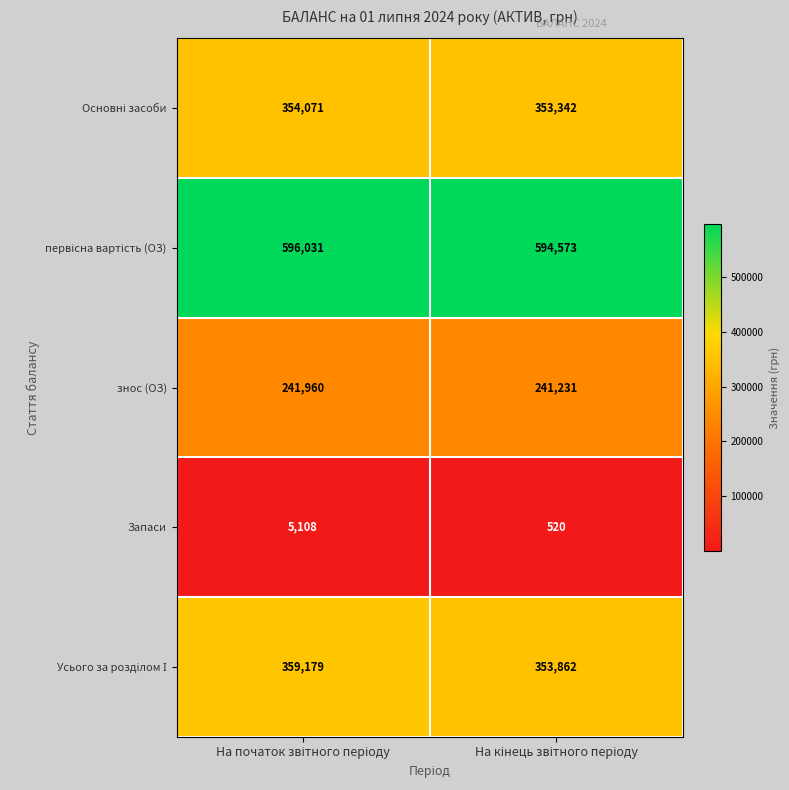

What is the minimum value shown in the chart?

520